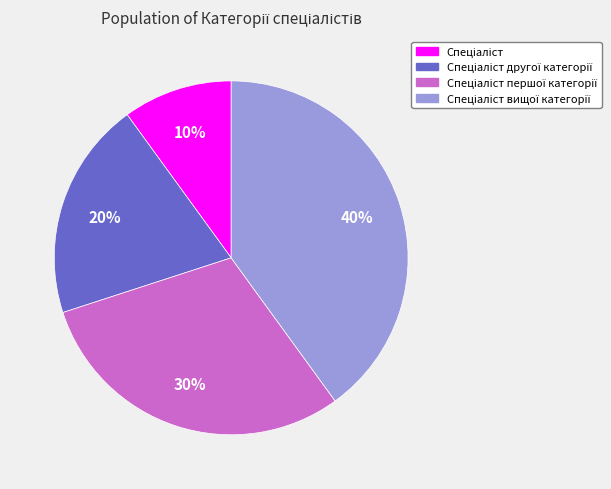

Is there any slice that represents more than half of the pie?

No